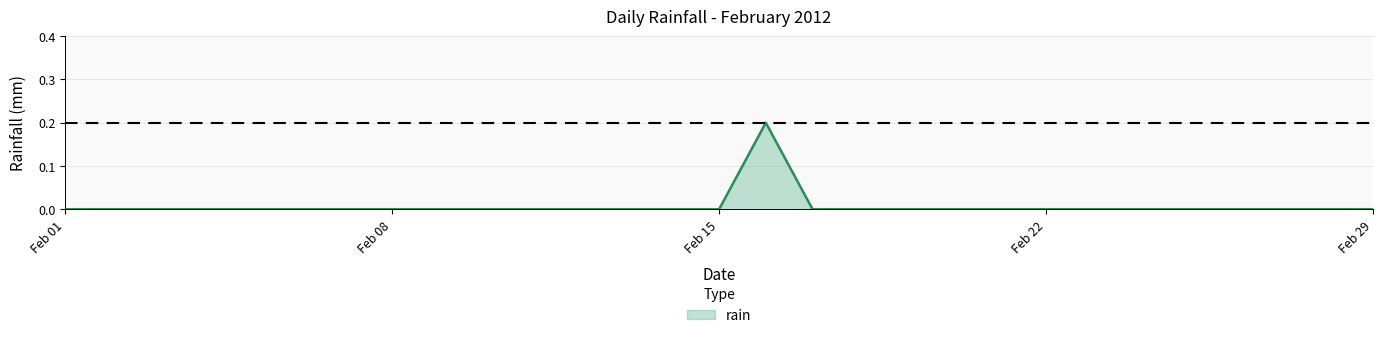

Is this an area chart (filled region under the line)?

Yes